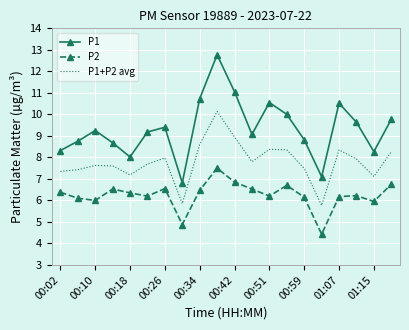

True or false: P2 and P1 cross at least once.

False